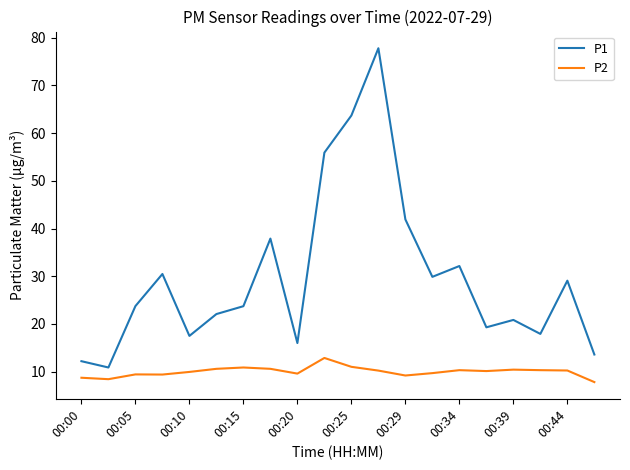

In P1, how many points are higher than both neighbors (excluding endpoints)?

6